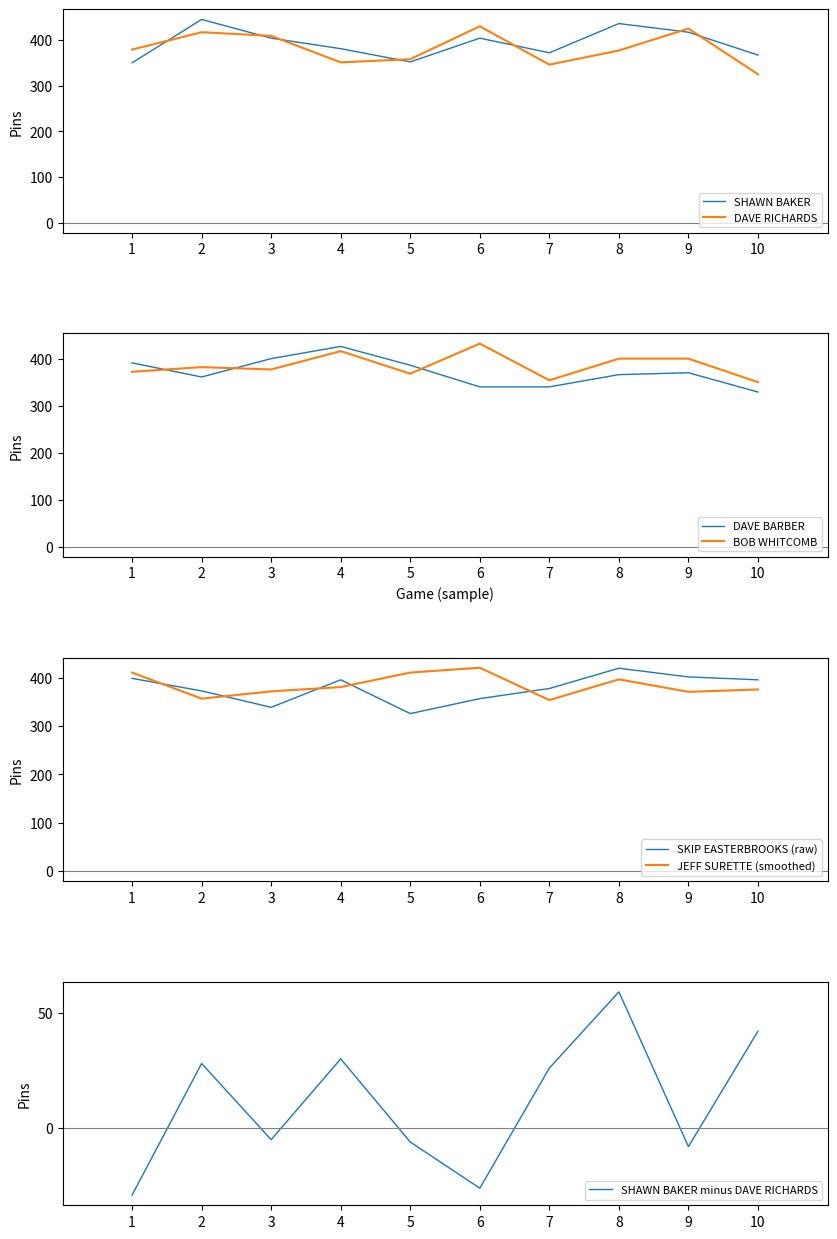

The value of DAVE RICHARDS at 2 is 177. True or false?

False